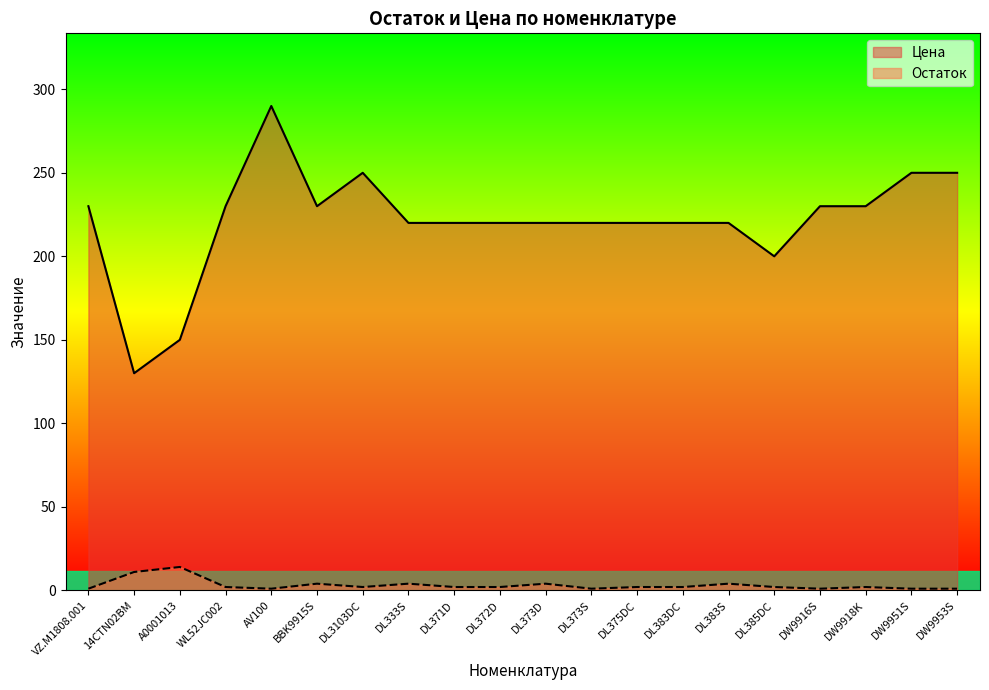

Reading right to left, transcribe all the data shown in this chart.

Остаток: 1	1	2	1	2	4	2	2	1	4	2	2	4	2	4	1	2	14	11	1
Цена: 250	250	230	230	200	220	220	220	220	220	220	220	220	250	230	290	230	150	130	230